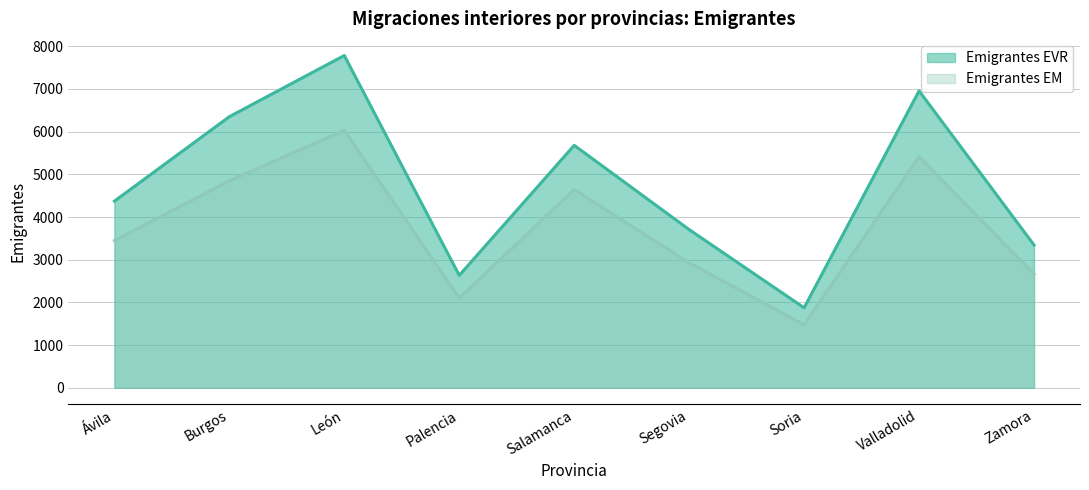

Rank the series by their average value, from highest to lowest.

Emigrantes EVR, Emigrantes EM